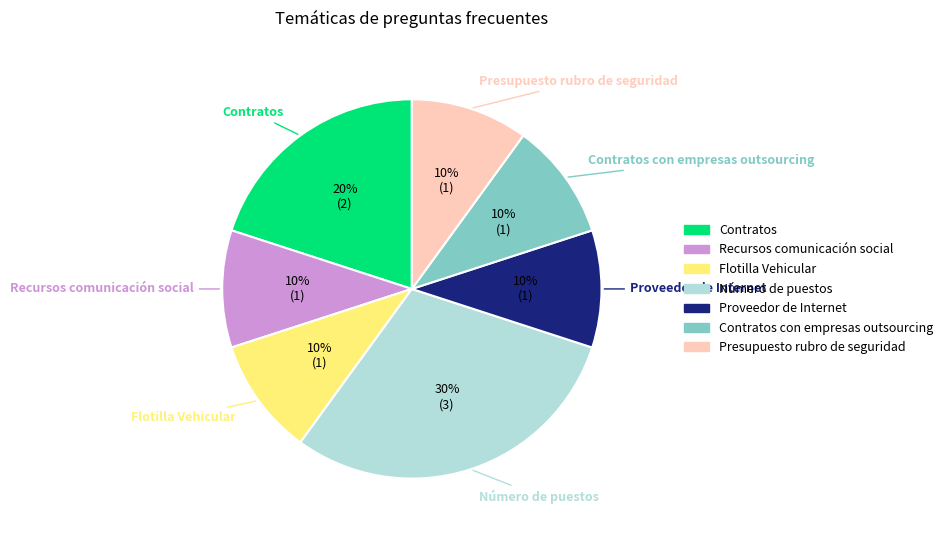

Is there any slice that represents more than half of the pie?

No